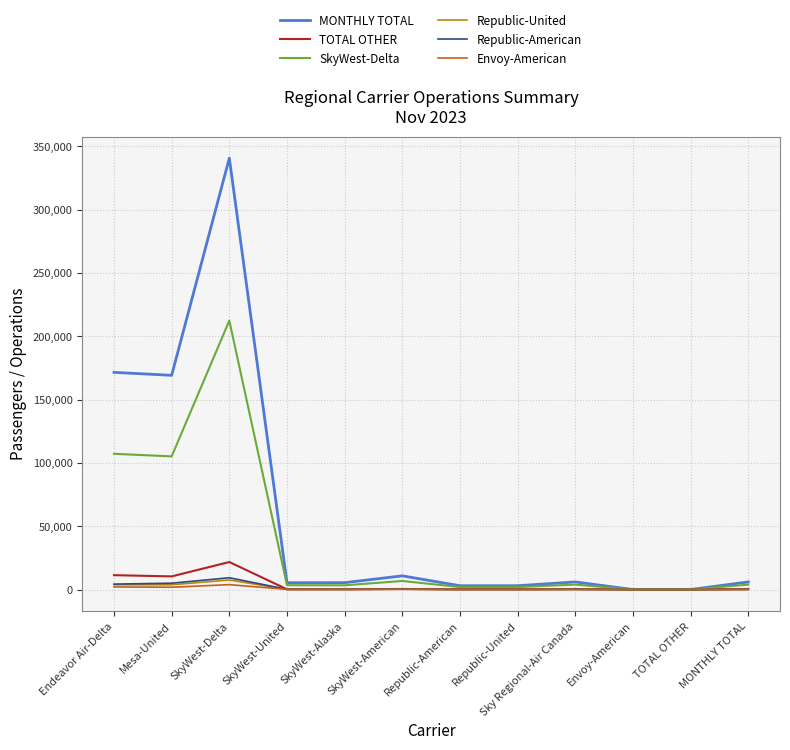

Is it true that SkyWest-Delta equals 122249 at TOTAL OTHER?

False